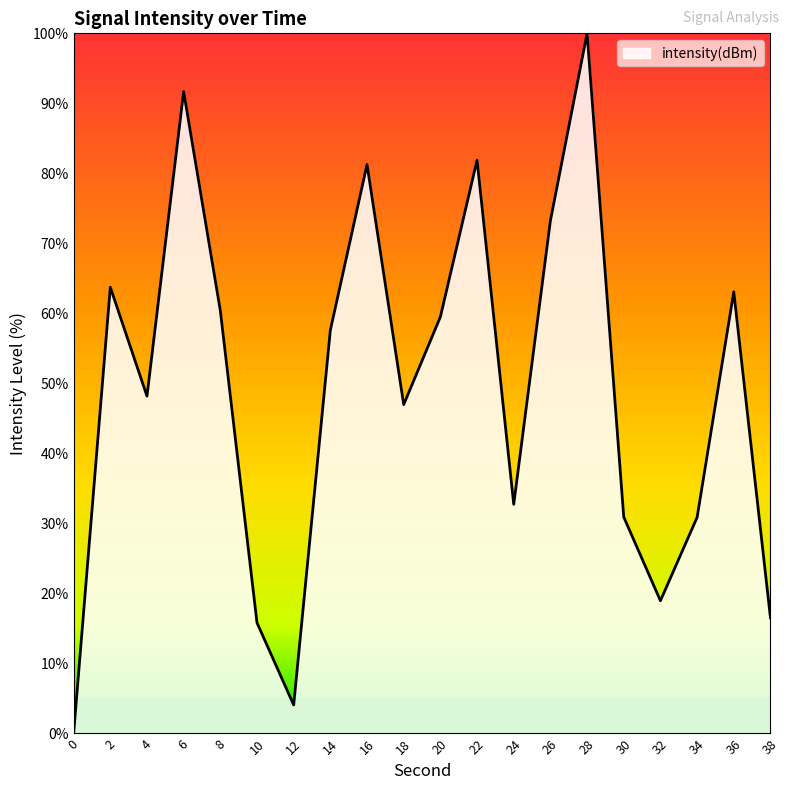

What is the difference between the values at 2 and 0?

63.7